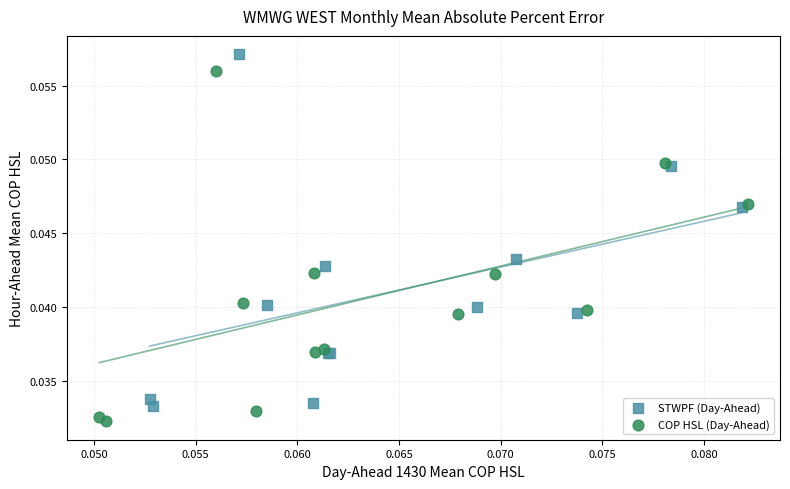

Which series reaches the maximum Y coordinate?

STWPF (Day-Ahead)